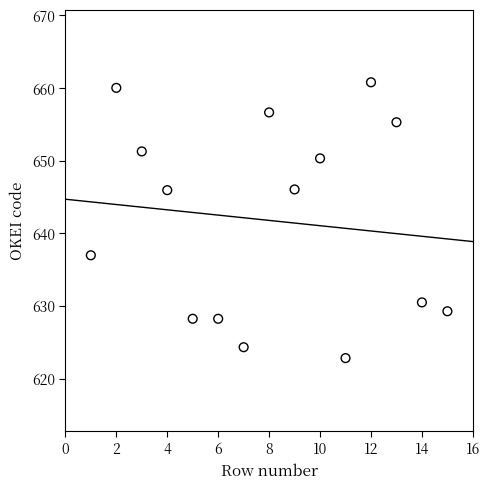

What Y value in the scatter plot is closest to 641?

637.0